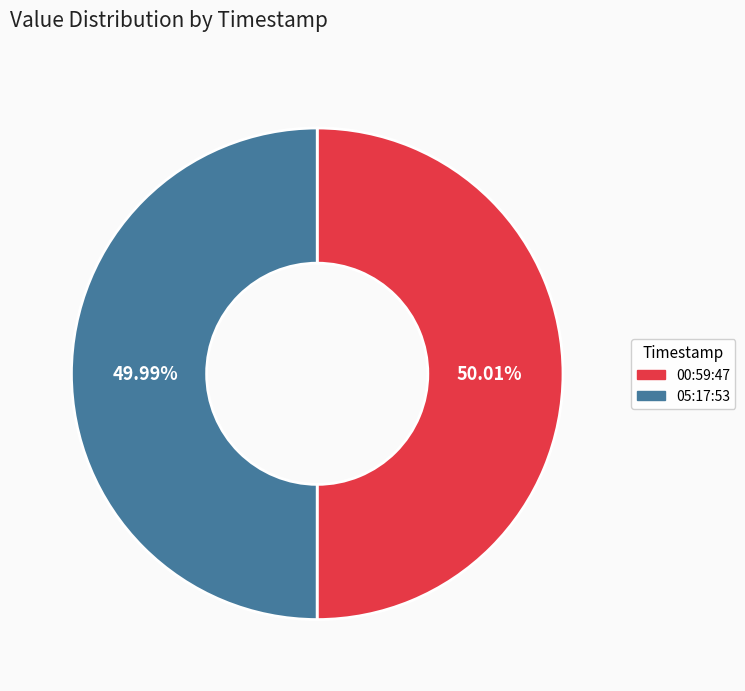

Approximately how many times larger is the value at 00:59:47 compared to 05:17:53?

1.0